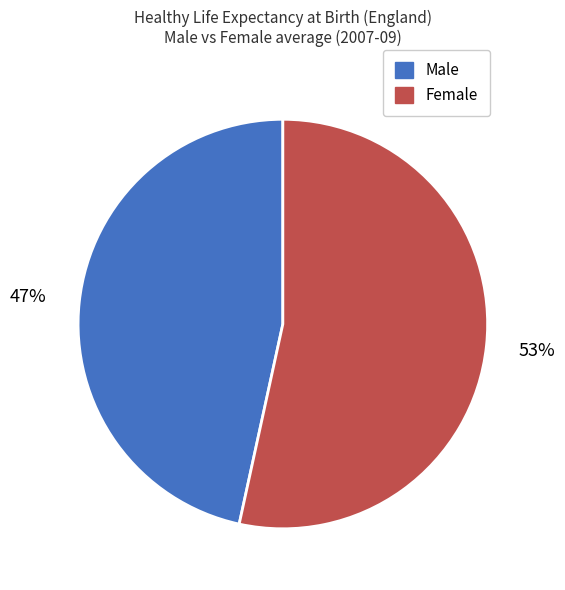

Which slice is the smallest?

Male